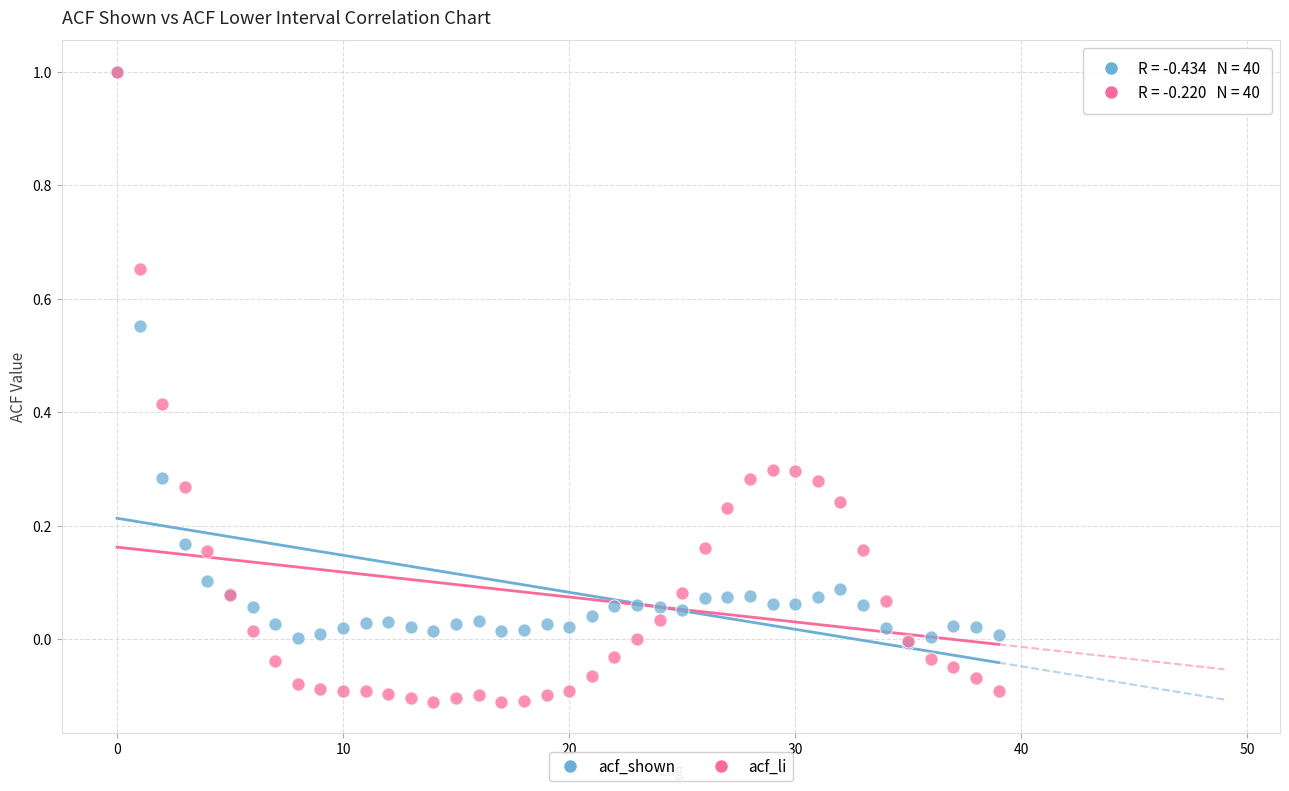

Which series reaches the minimum Y coordinate?

acf_li